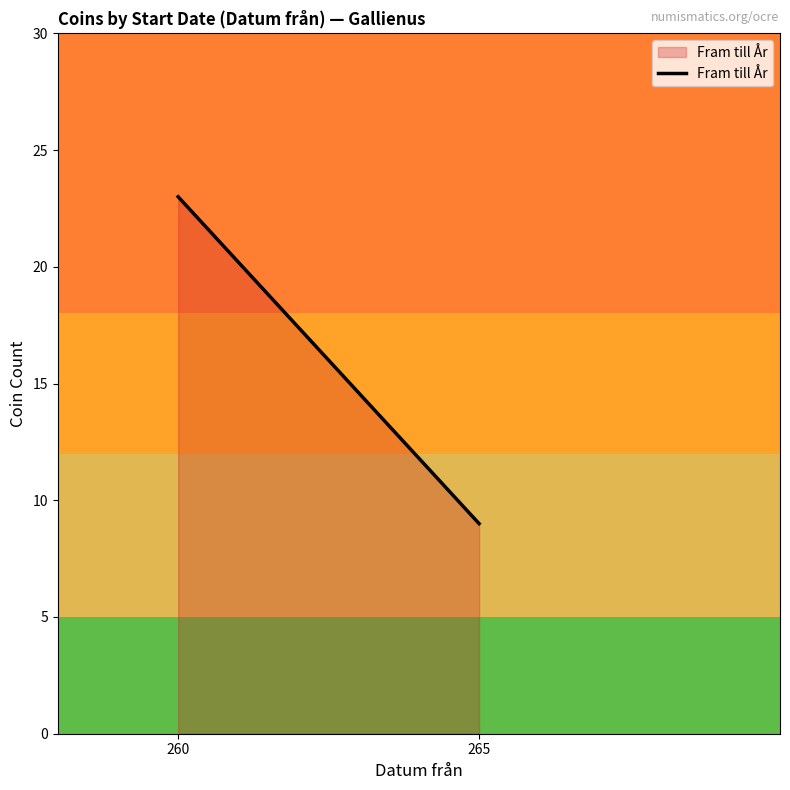

The chart shows a value of 37 at 260. True or false?

False